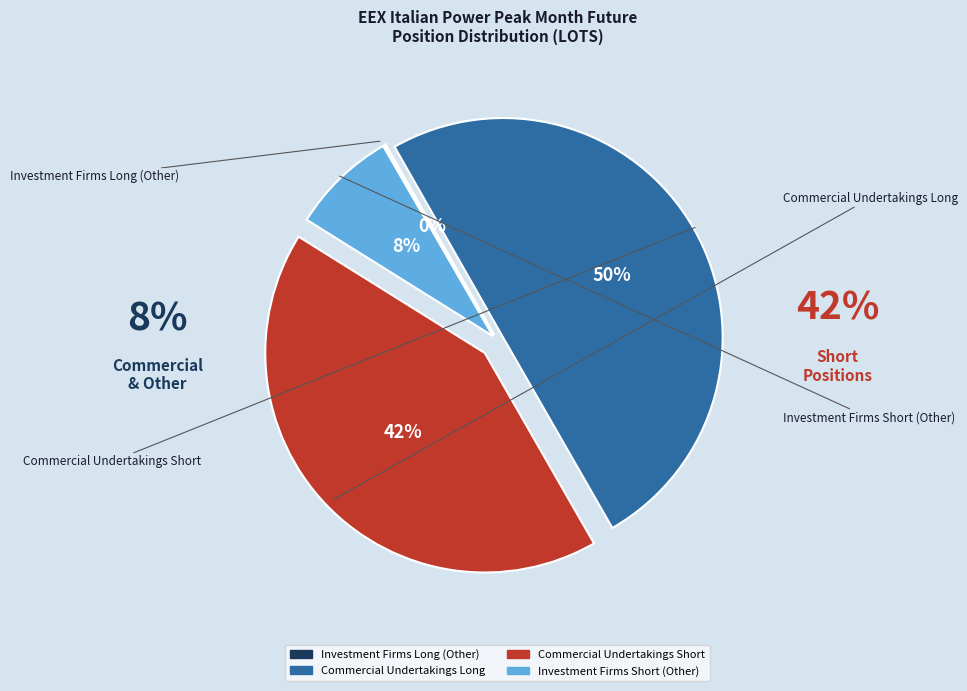

How many slices are in this pie chart?

4